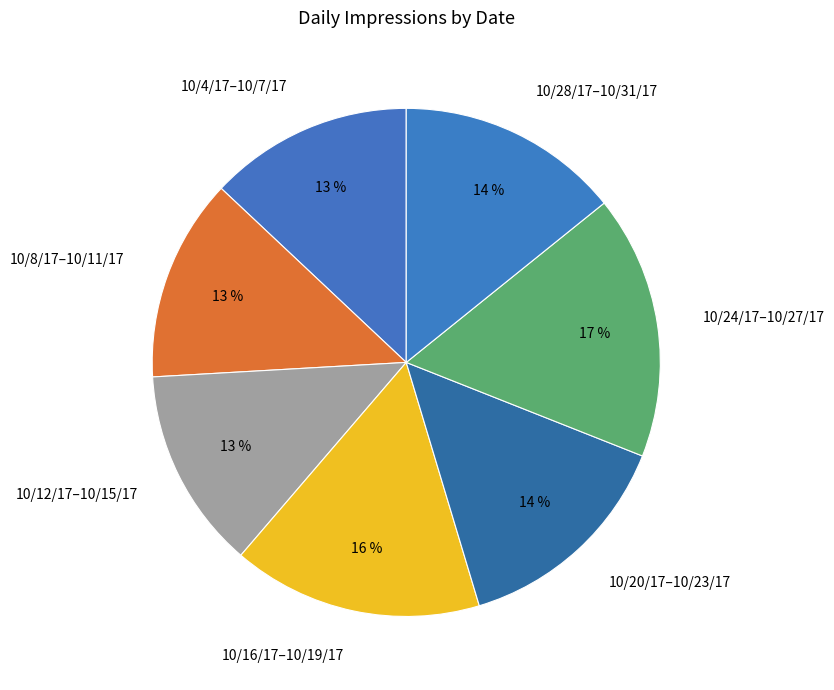

The 10/8/17–10/11/17 slice represents 13% of the pie. True or false?

True